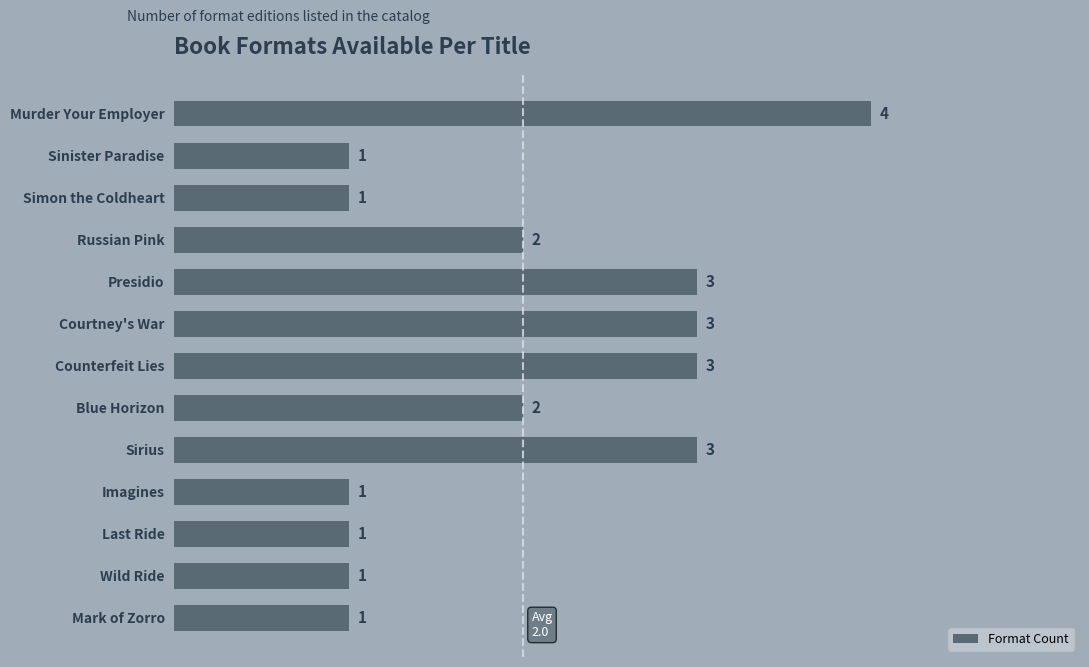

How many data points are less than 2?

6